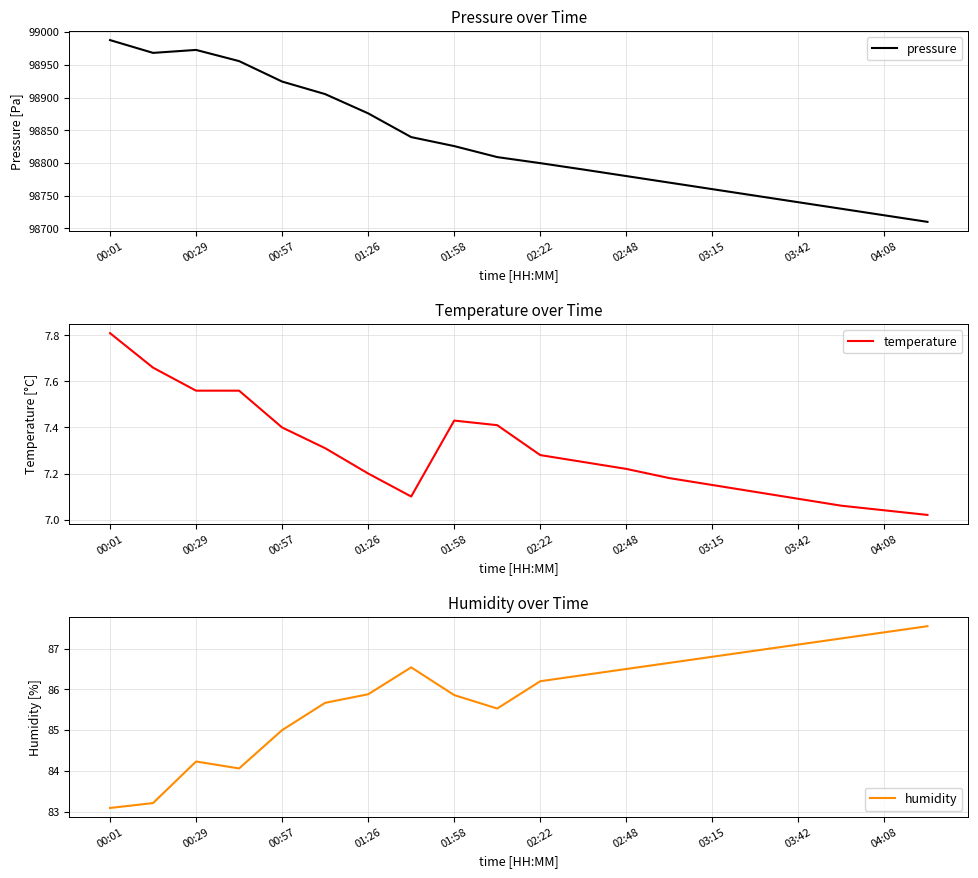

Which category has the lowest value in the humidity series?

00:01